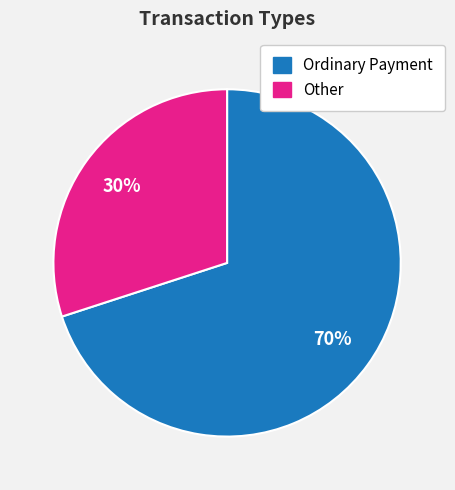

Is it true that Ordinary Payment is 70% of the pie?

True